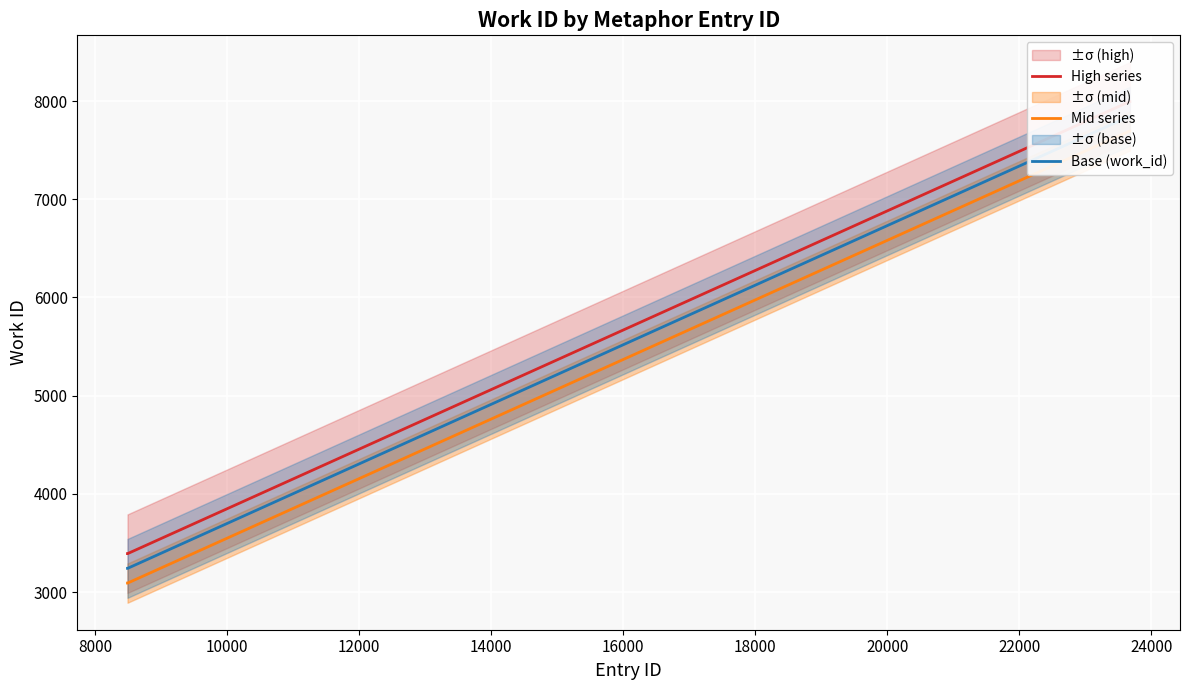

How many data points does each series have?

10